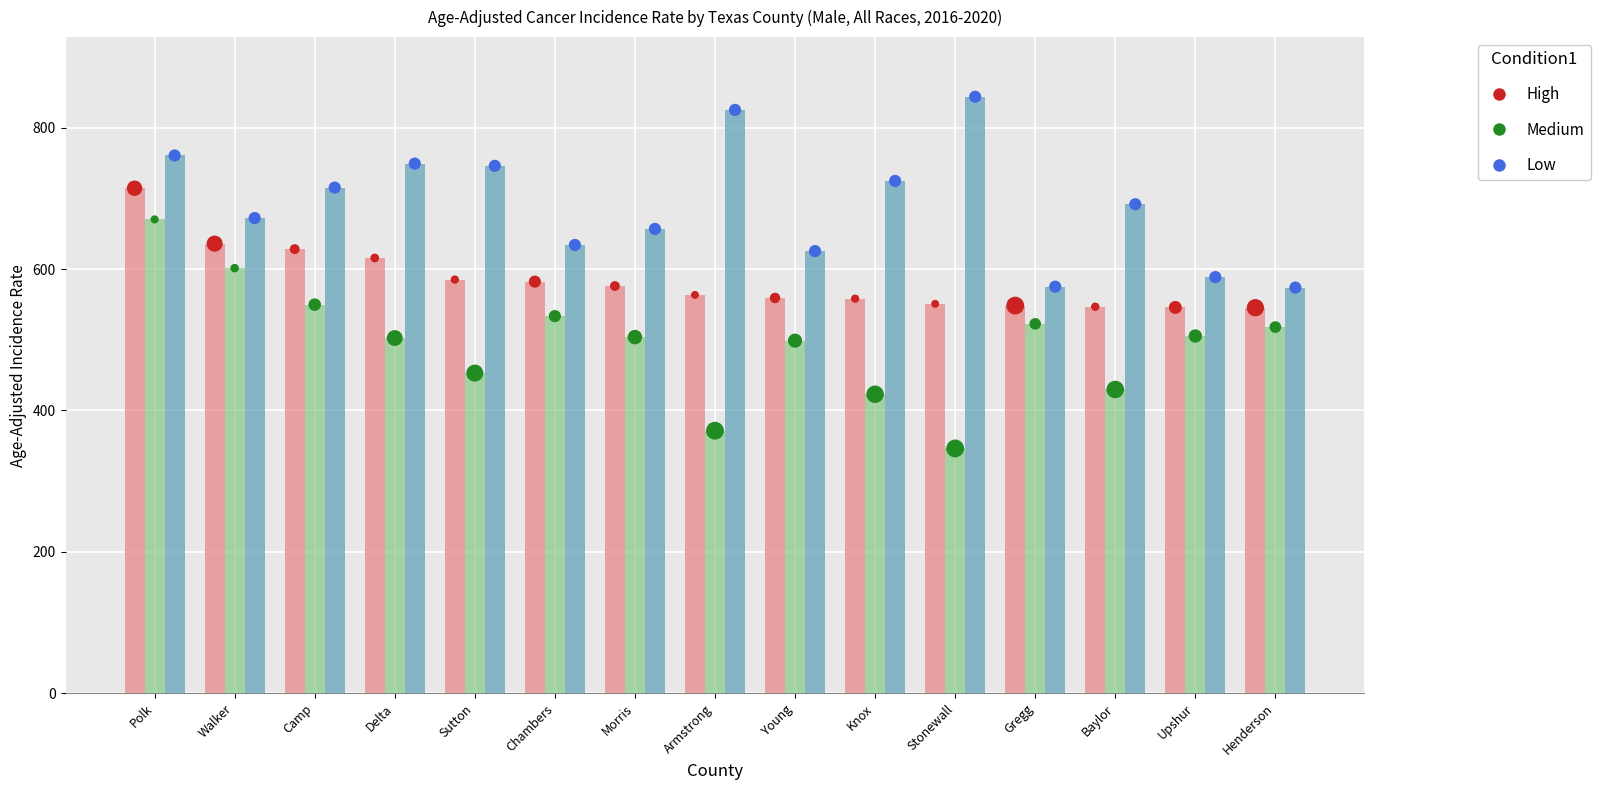

At which category is the sum across all series the highest?

Polk